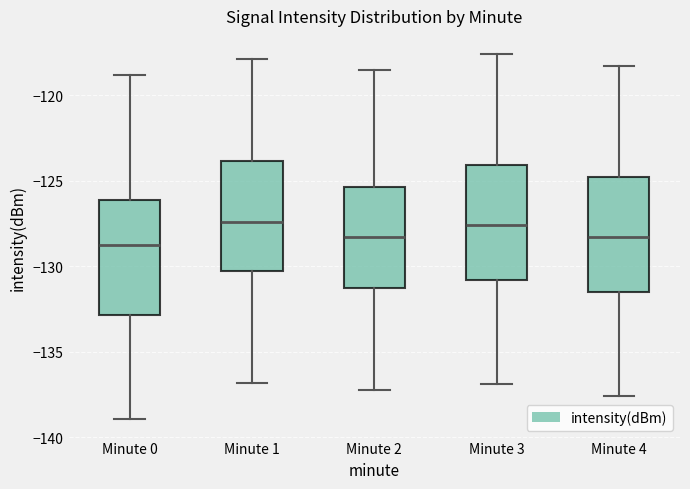

Where does the lower whisker of the box for Minute 0 end on the y-axis? The values are not printed on the chart, so give them approximately, as read against the axis.

-139.0